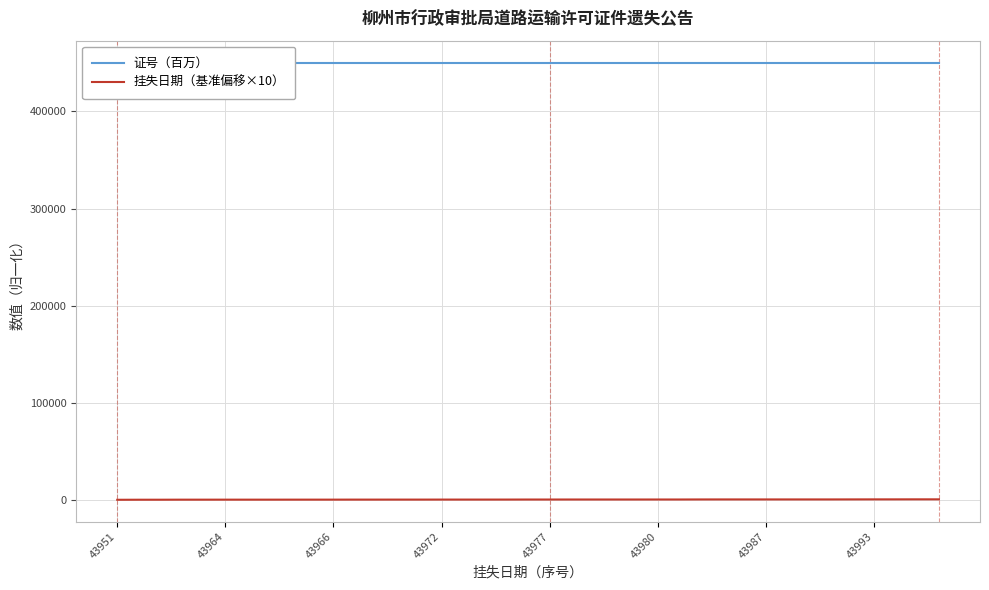

Which series has the largest total across all categories?

证号（百万）